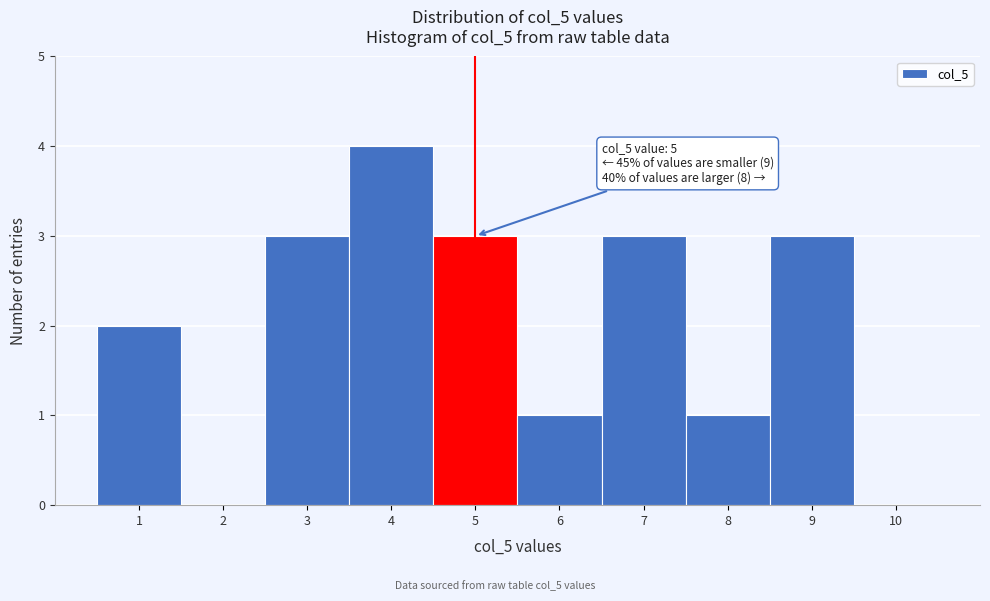

Over which range of the x-axis is the bar tallest?

3.5 to 4.5